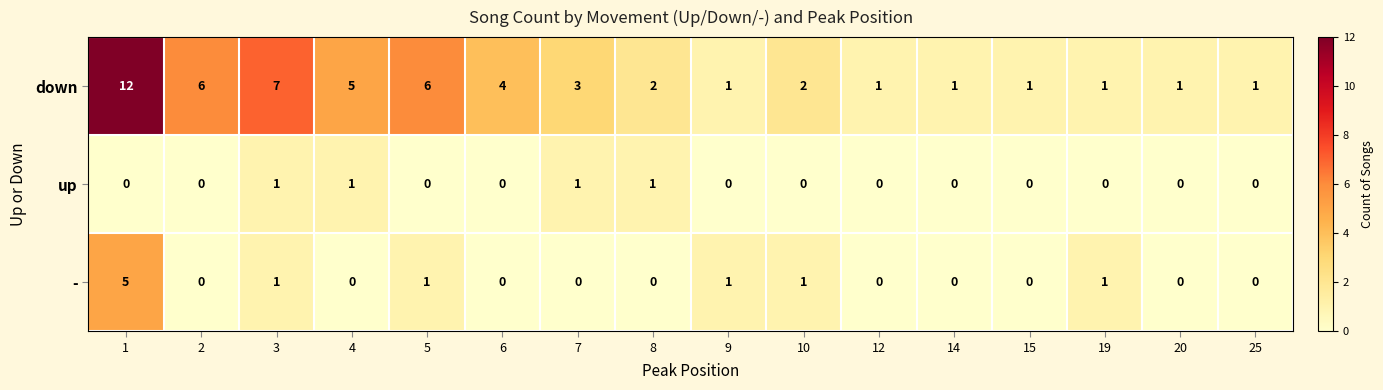

How many series are shown in this chart?

3